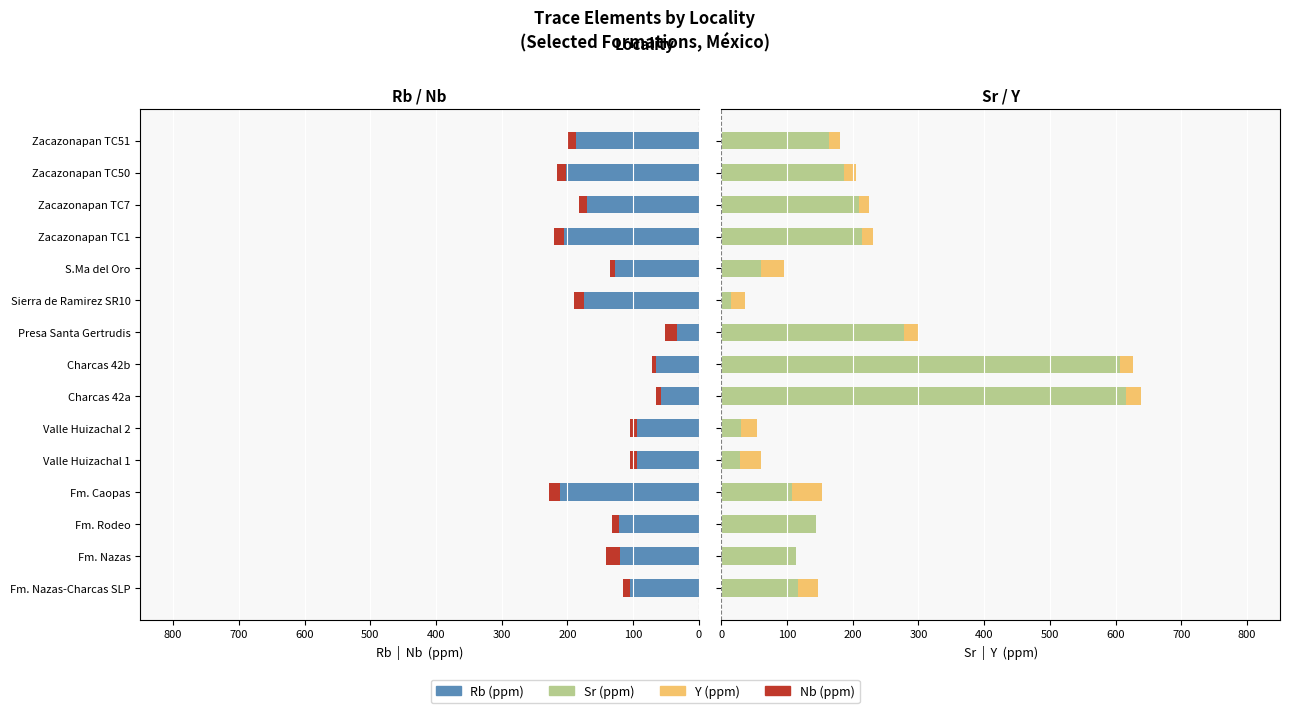

What is the difference between the Rb values at Zacazonapan TC1 and S.Ma del Oro?

78.0